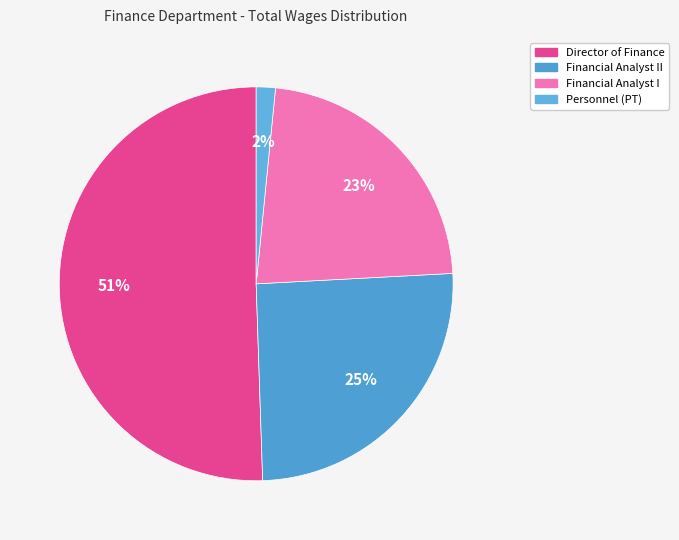

The Personnel (PT) slice represents 2% of the pie. True or false?

True